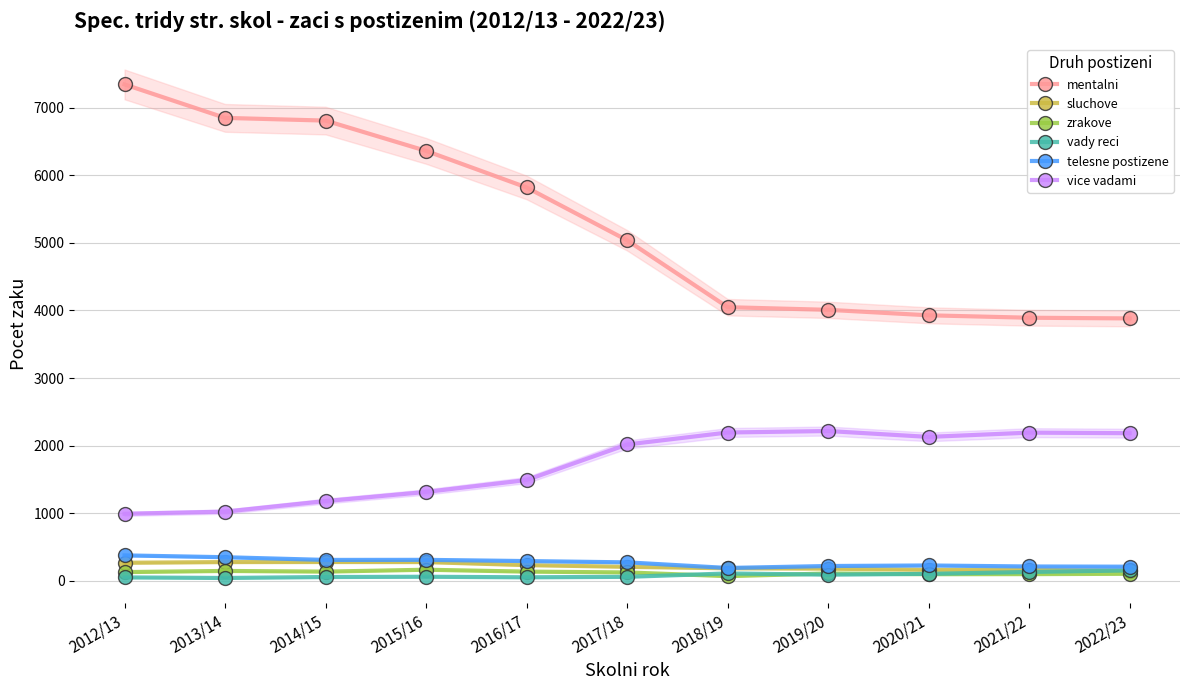

At which category is the sum across all series the highest?

2012/13